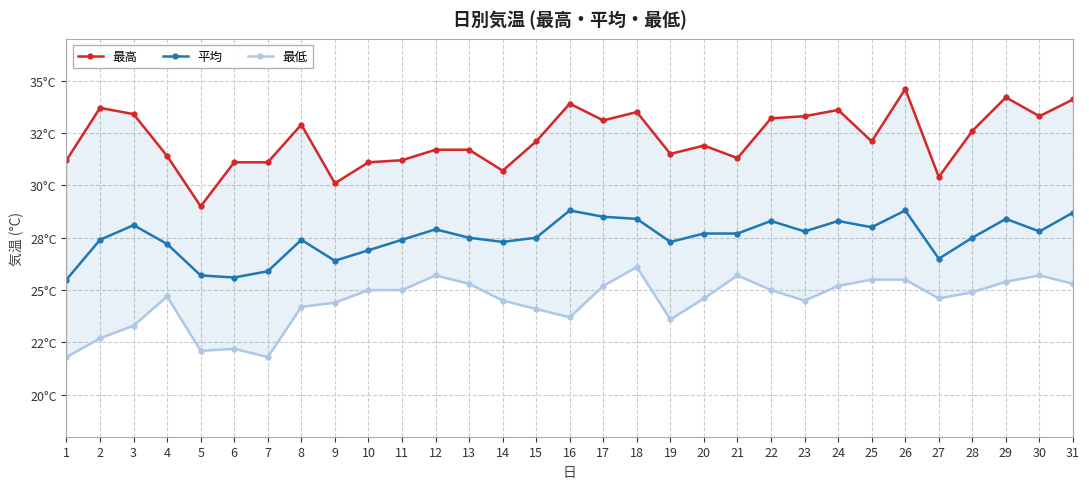

Where is the first local minimum for 最低?

5